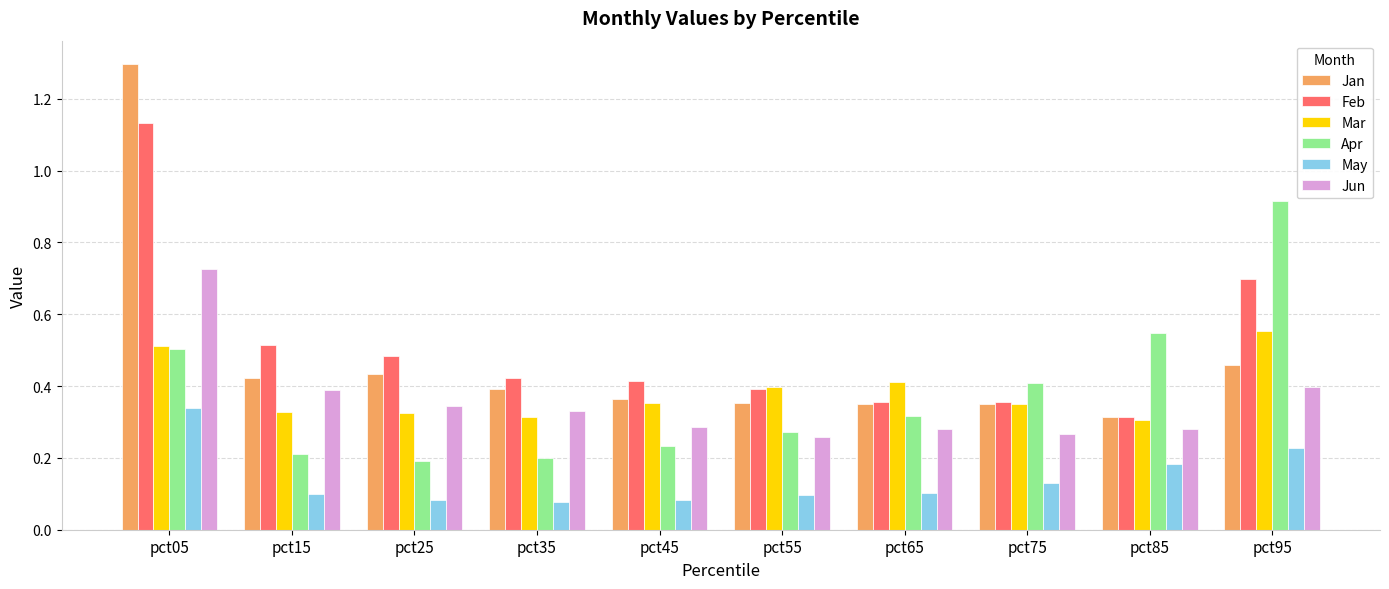

Is the value of Mar at pct45 greater than the value of Feb at pct15?

No